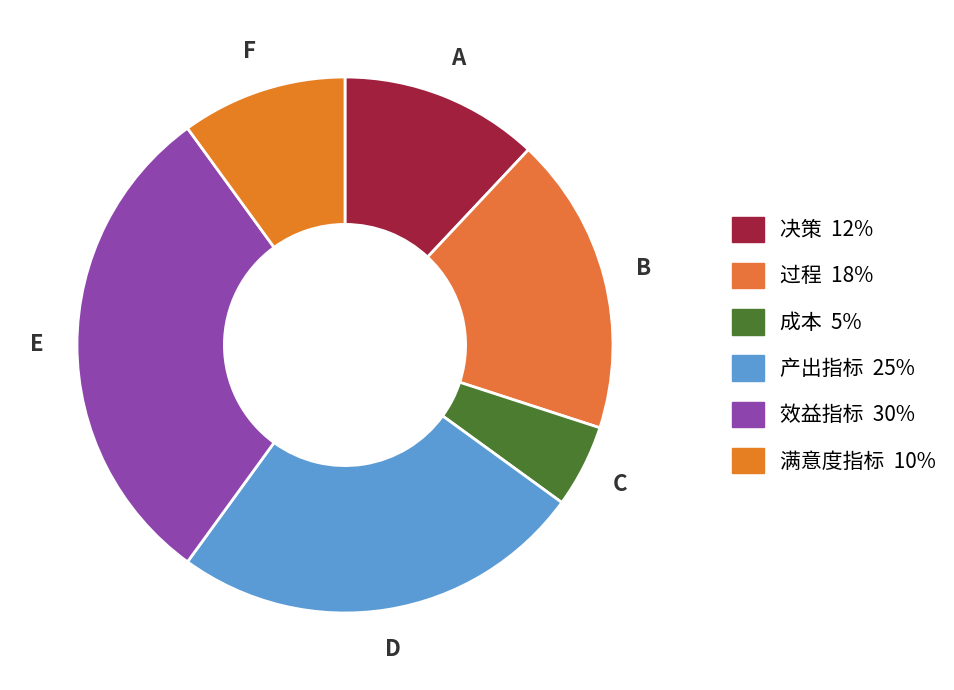

To the nearest percent, what is the difference between the 决策 and 过程 slice percentages?

6%